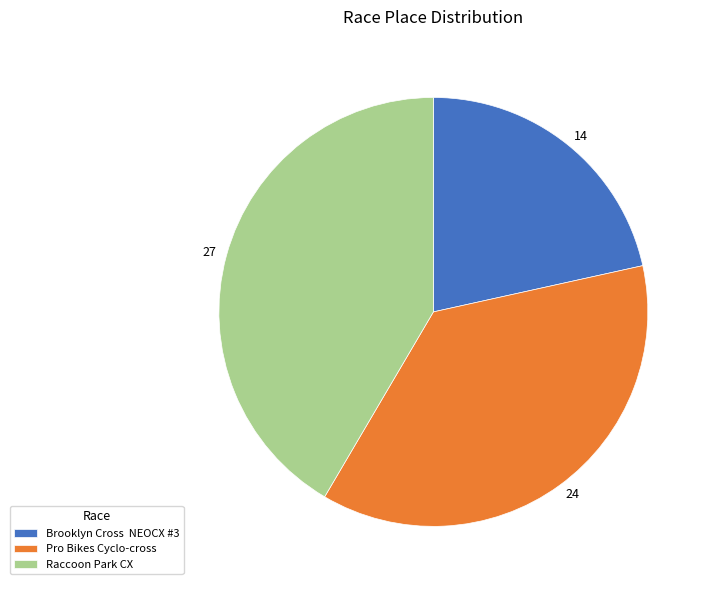

What is the ratio of the value at Raccoon Park CX to the value at Pro Bikes Cyclo-cross?

1.1